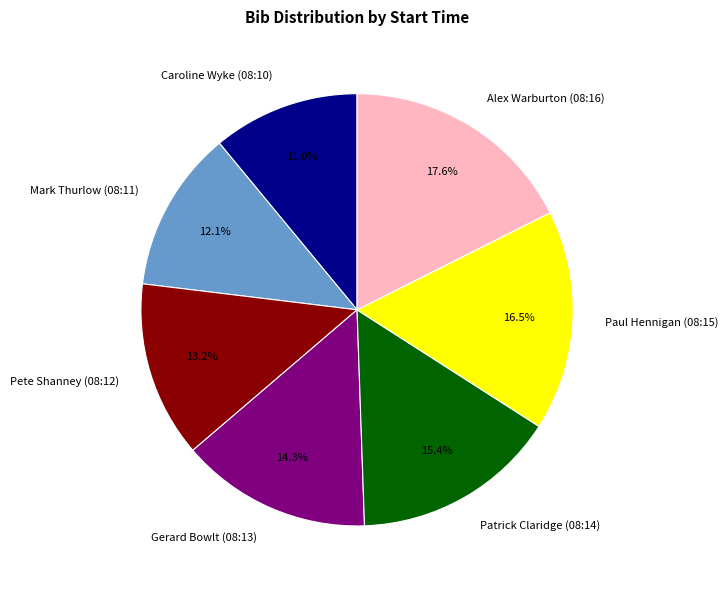

Is the sum of Caroline Wyke (08:10) and Patrick Claridge (08:14) greater than half?

No